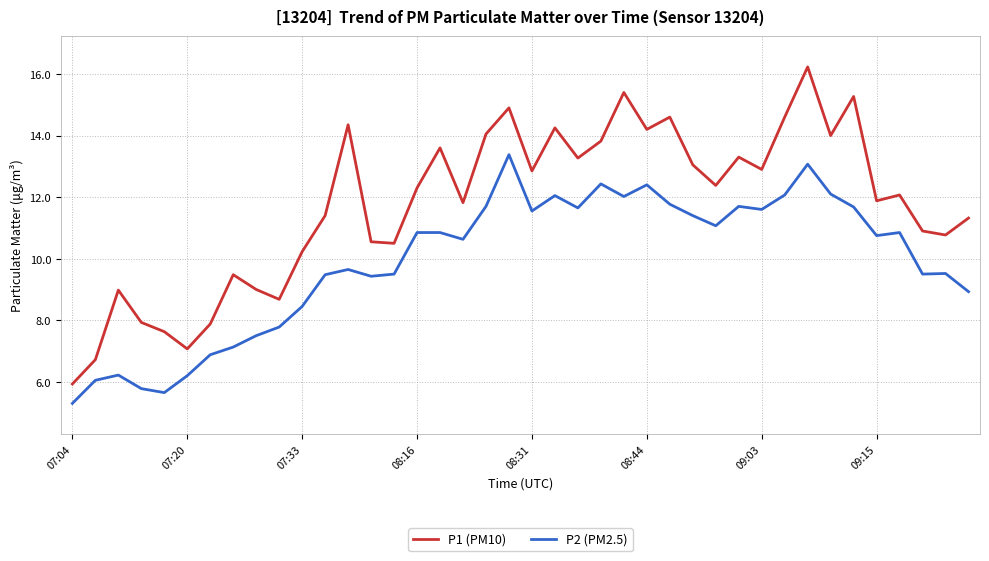

Which series has the largest total across all categories?

P1 (PM10)